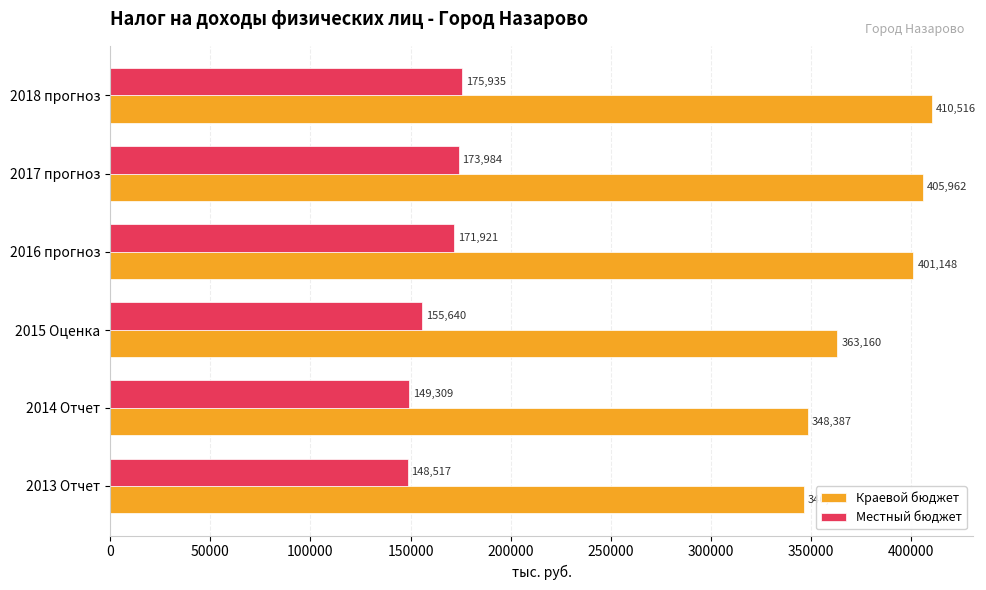

At which category is the sum across all series the highest?

2018 прогноз